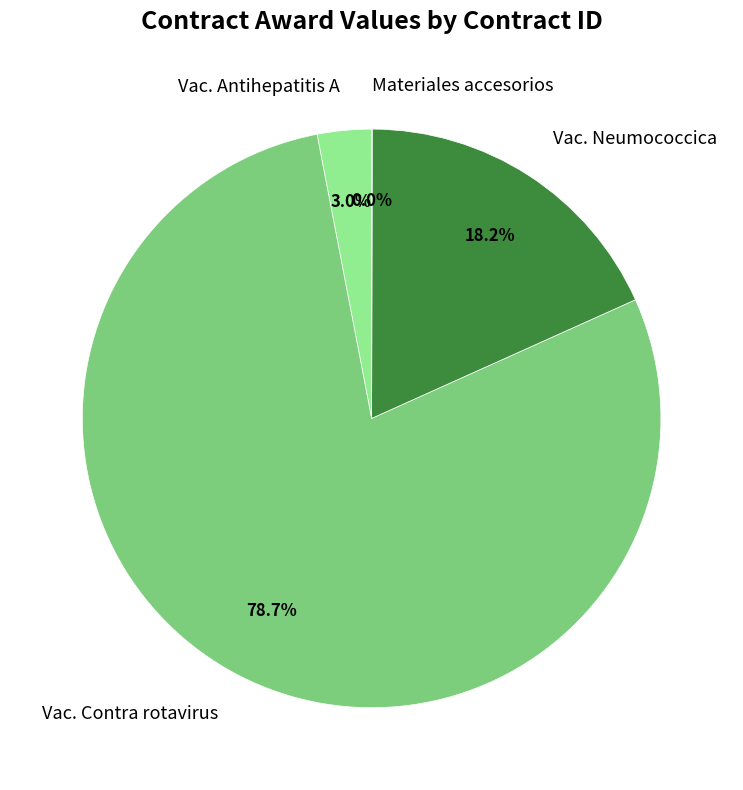

What is the ratio of the value at Vac. Contra rotavirus to the value at Vac. Neumococcica?

4.3